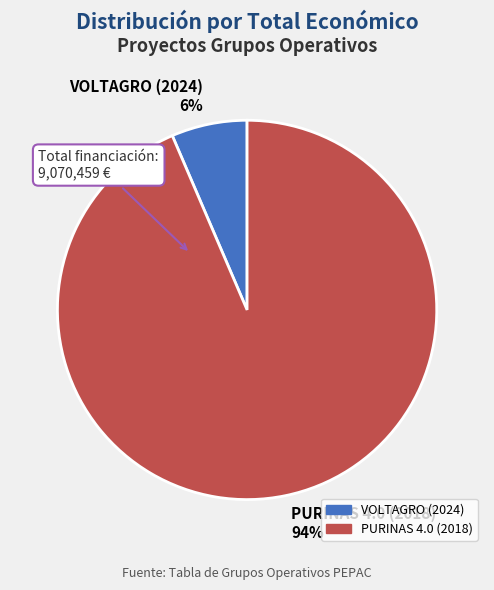

Rank the categories by value from lowest to highest.

VOLTAGRO (2024), PURINAS 4.0 (2018)